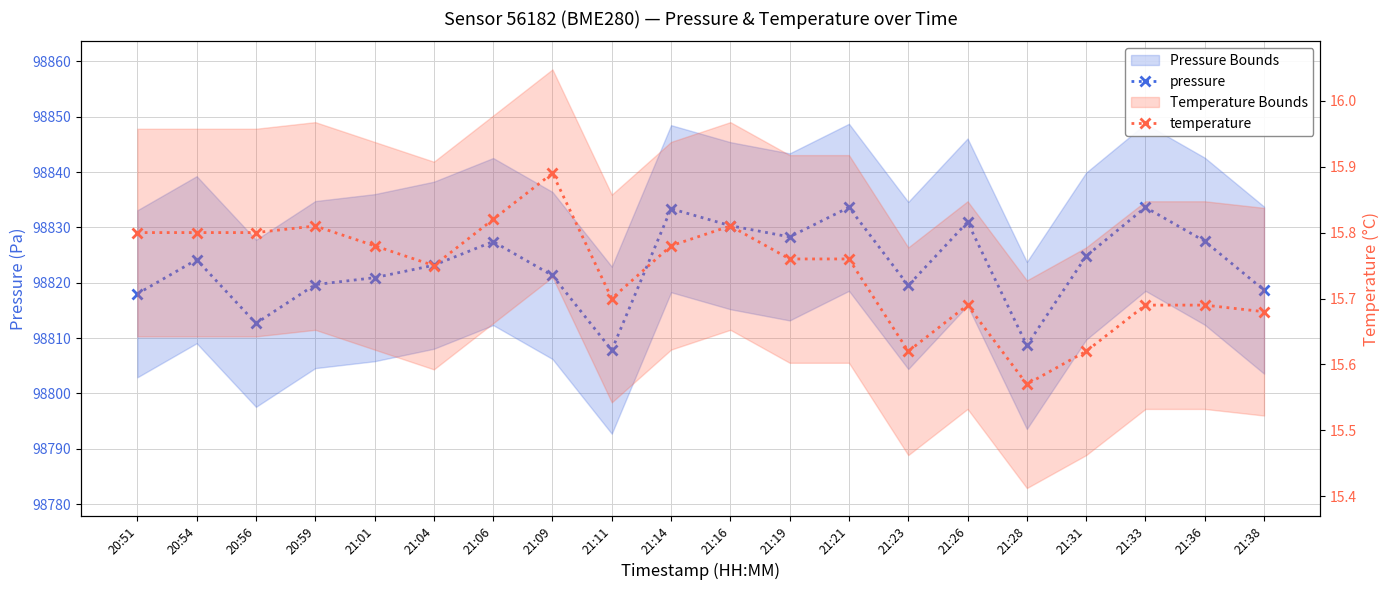

List the series in order of their overall mean, lowest first.

temperature, pressure